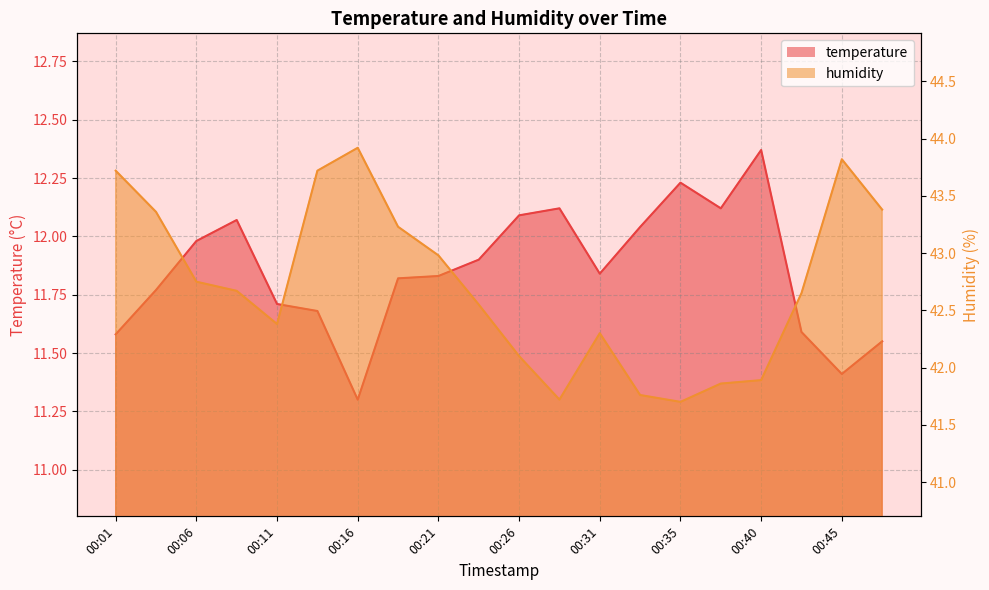

How many interior local valleys does the humidity line series have?

3